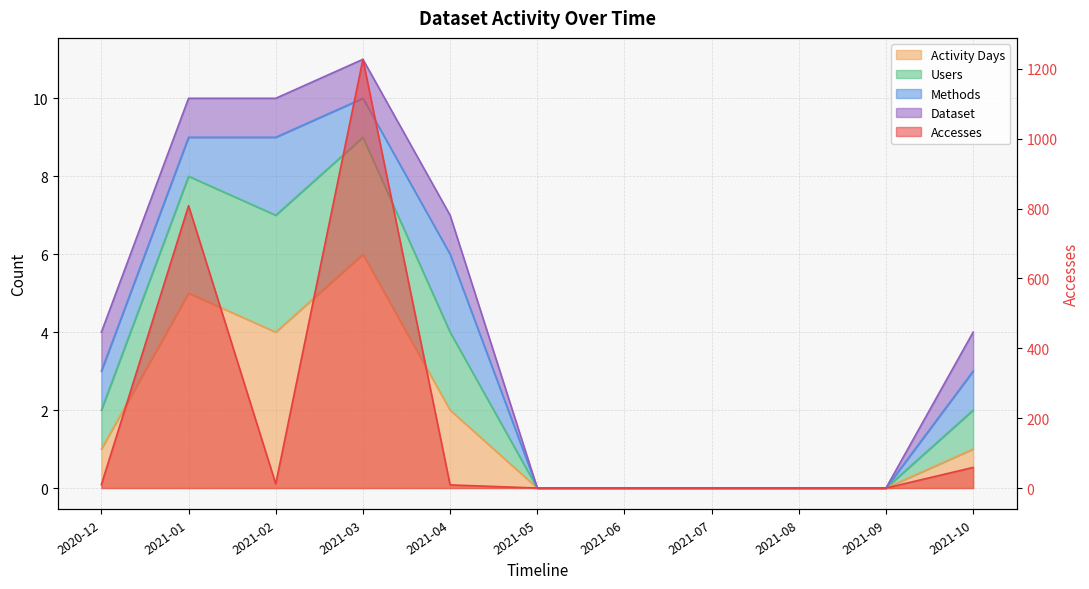

True or false: Activity Days and Accesses intersect in this chart.

False